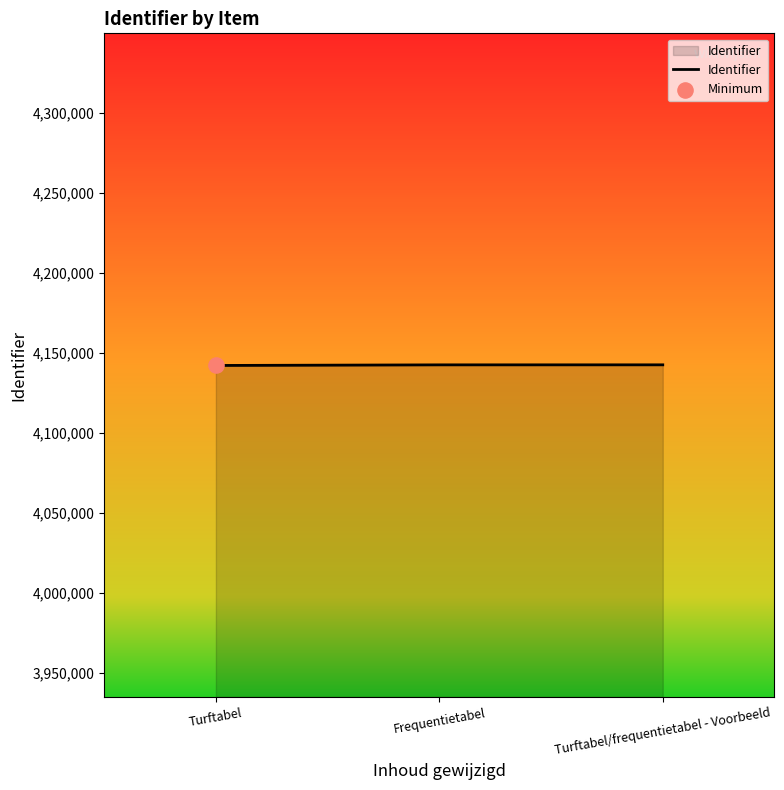

What is the ratio of the value at Turftabel/frequentietabel - Voorbeeld to the value at Frequentietabel?

1.0